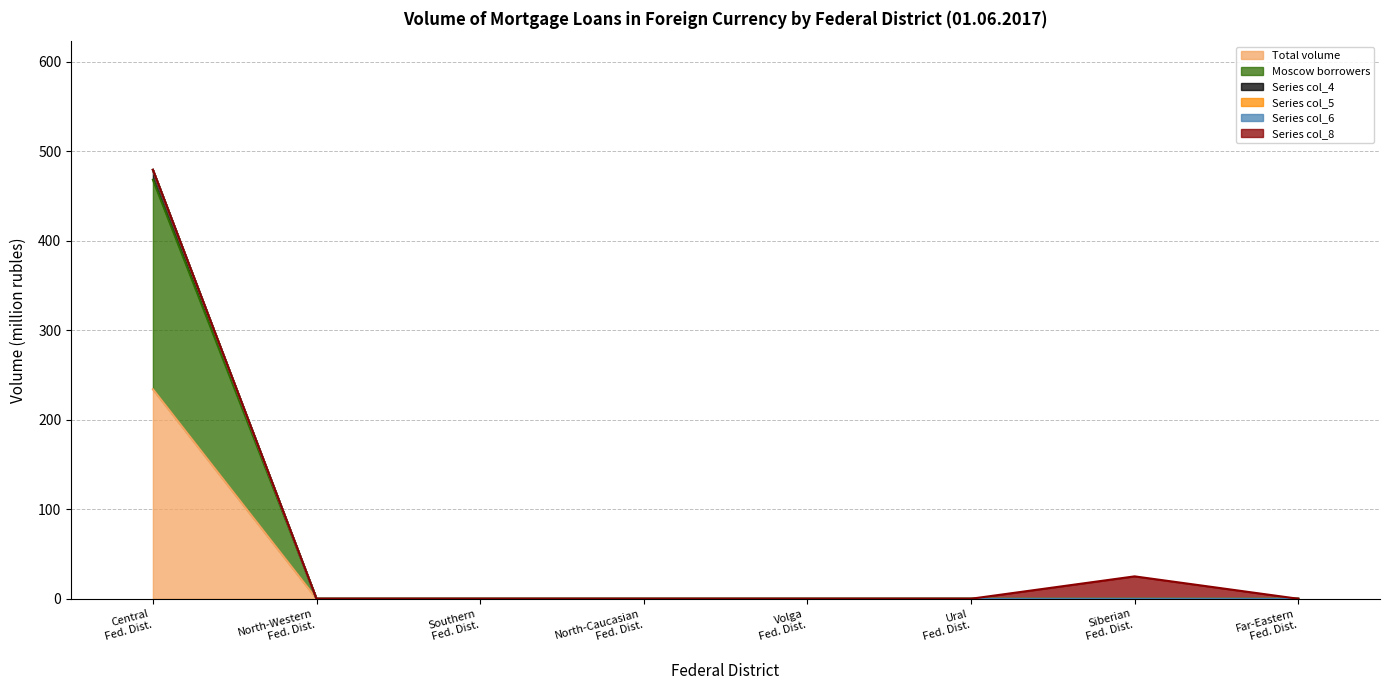

What is the maximum value shown in the chart?

479